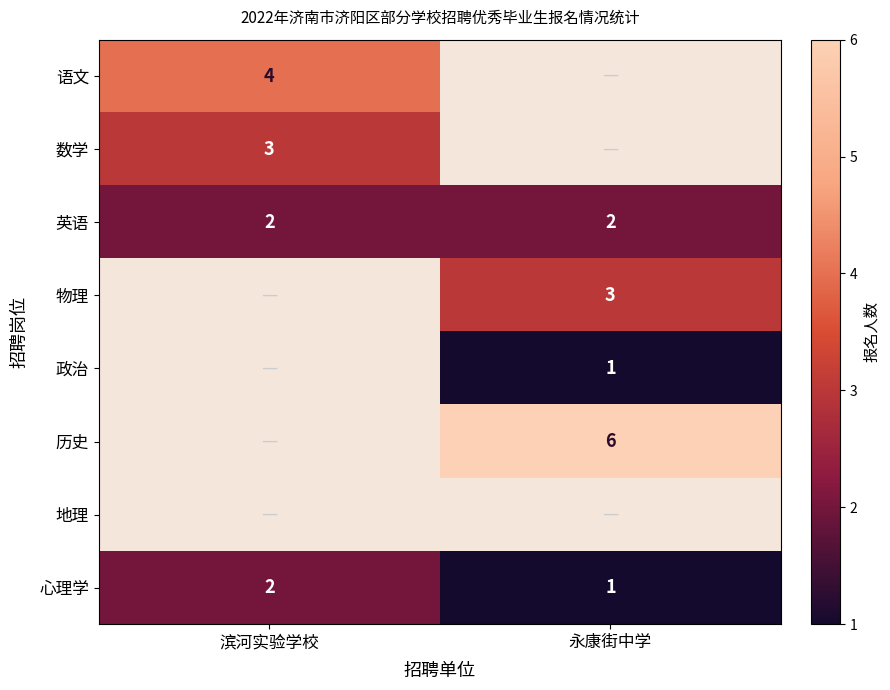

The 语文 series shows 5 at 滨河实验学校. True or false?

False